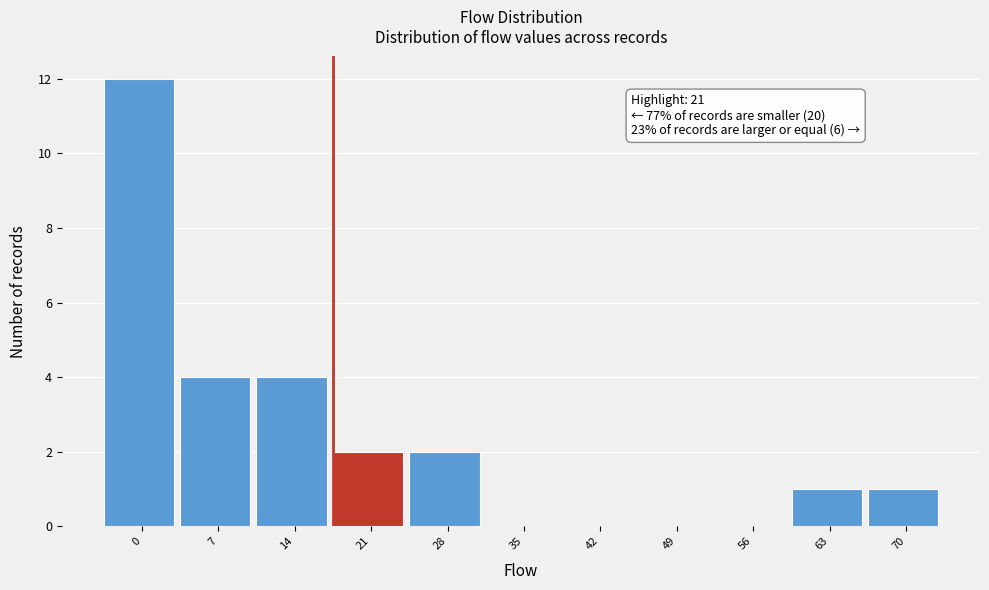

Reading left to right, what are all the values shown in this chart?

0=12	7=4	14=4	21=2	28=2	35=0	42=0	49=0	56=0	63=1	70=1